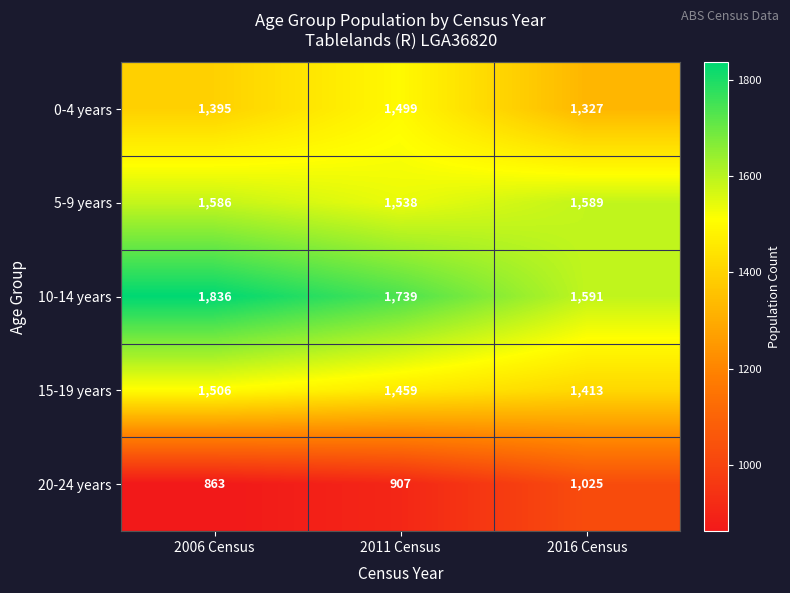

At which category is the sum across all series the highest?

2006 Census